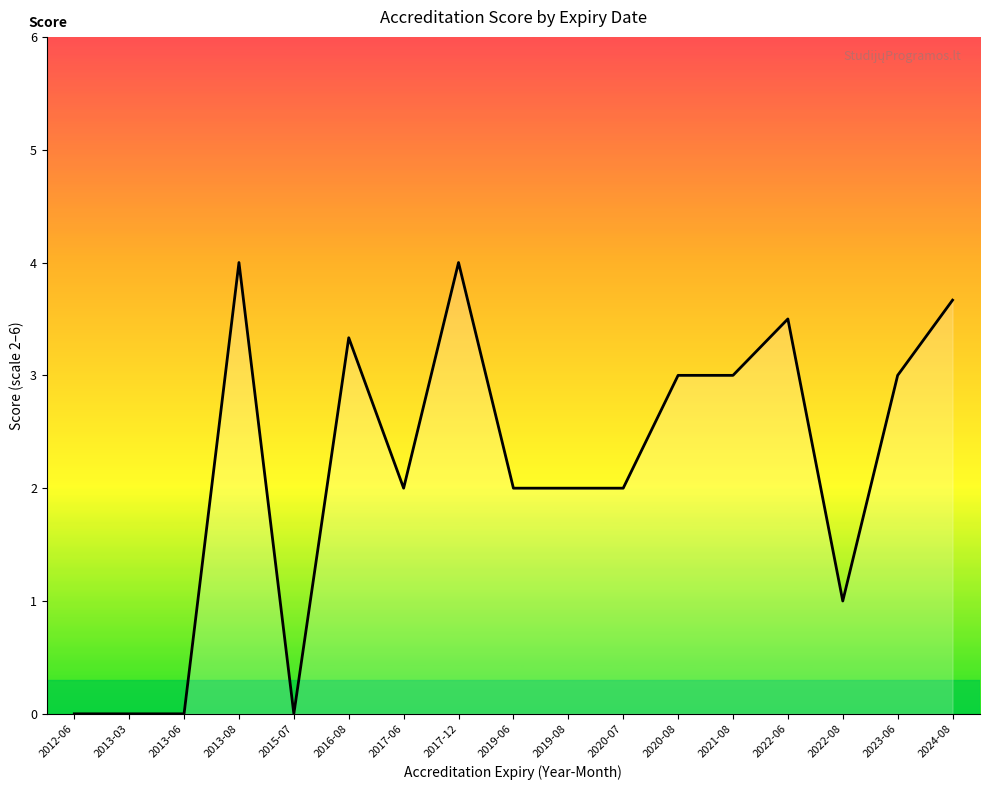

What is the greatest value displayed?

4.0